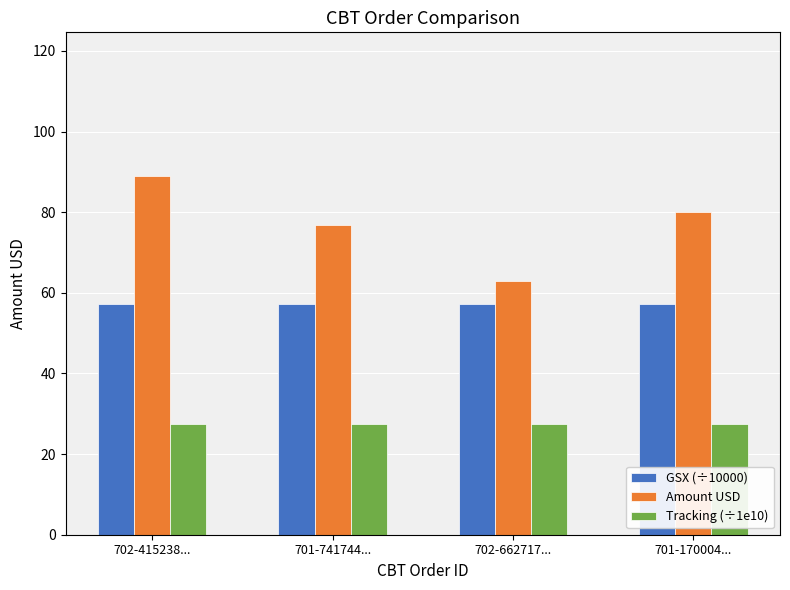

Are the bars horizontal?

No